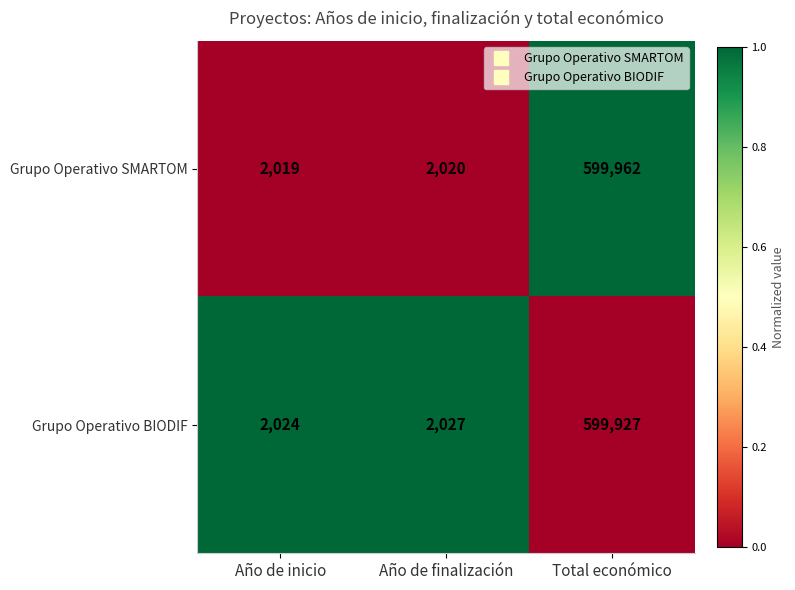

Which series has the largest total across all categories?

Grupo Operativo SMARTOM